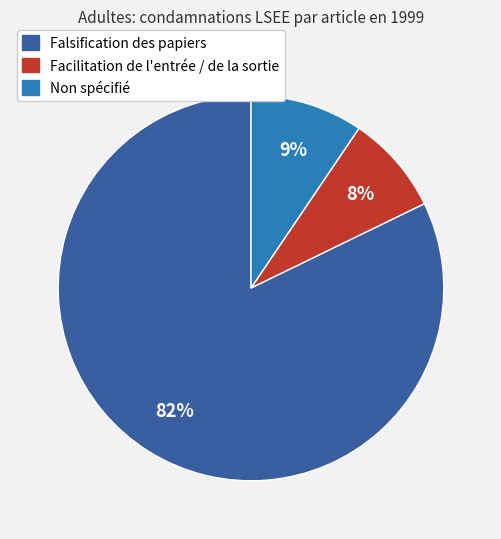

Is there any slice that represents more than half of the pie?

Yes